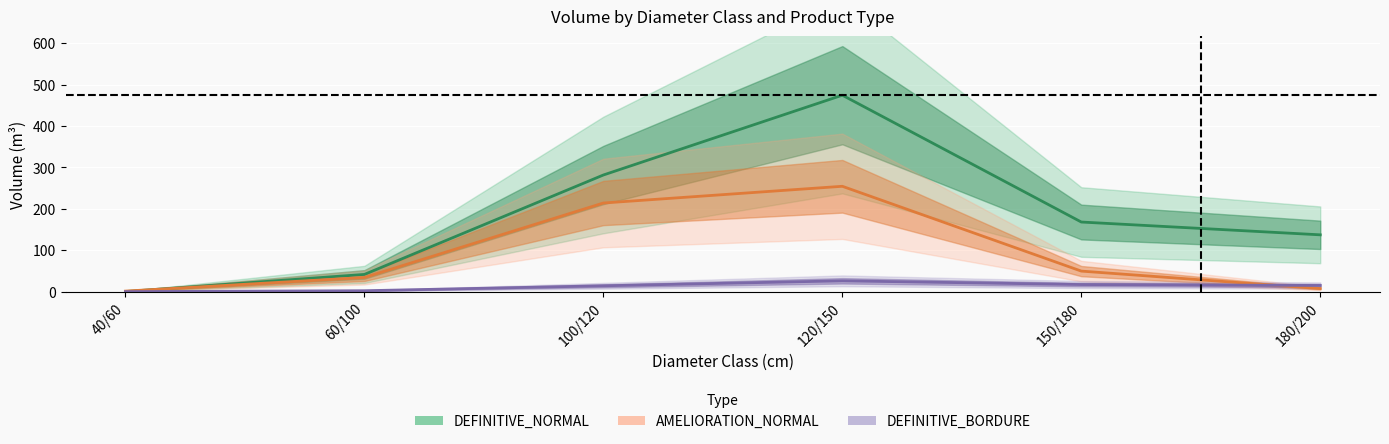

Count the number of data series in this chart.

3